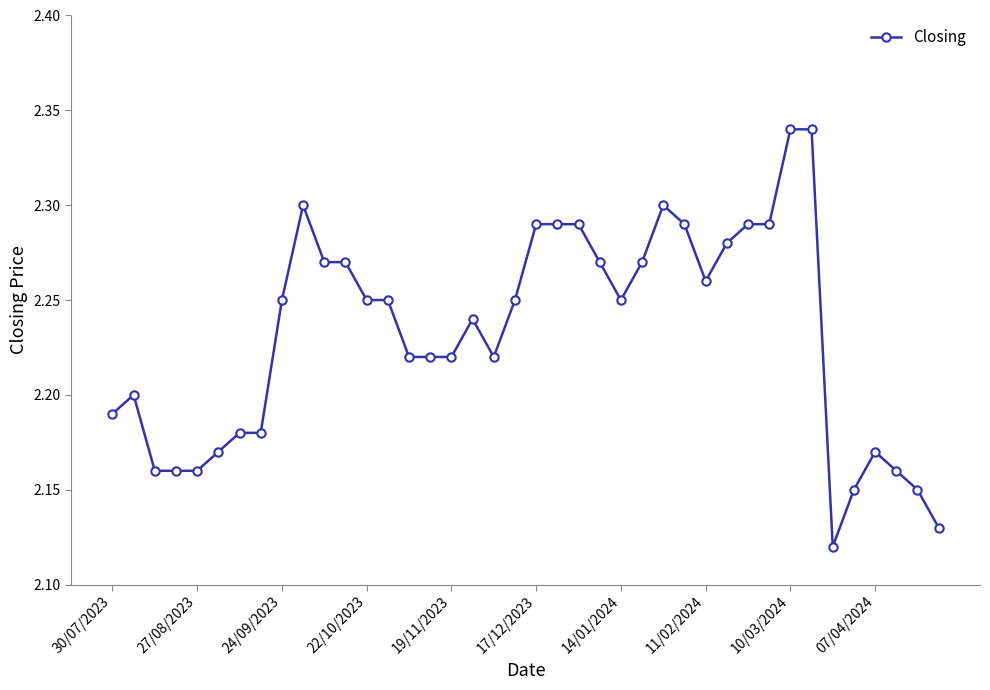

How many values are between 2 and 3?

40